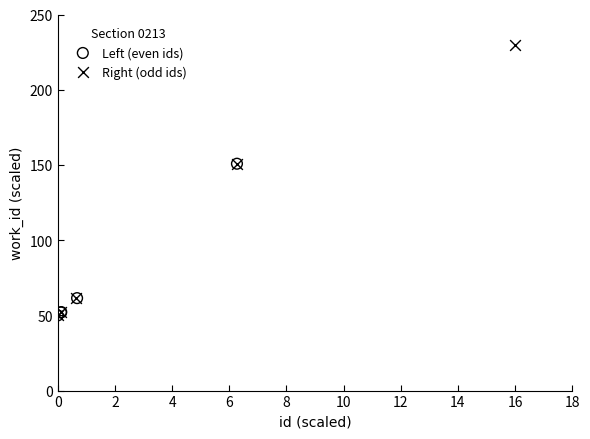

What are all the series names shown in the legend?

Left (even ids), Right (odd ids)